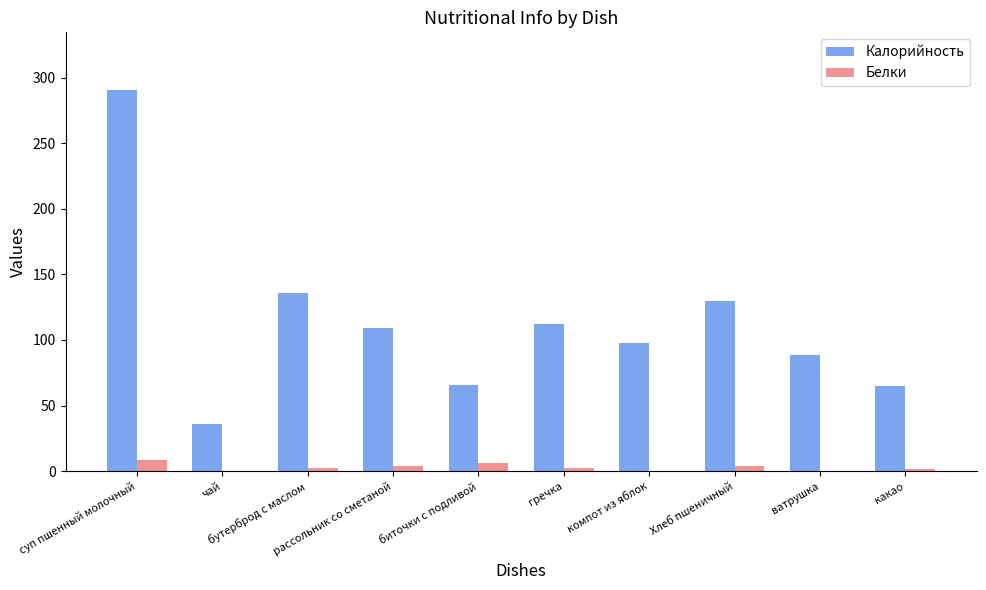

What is the difference between the Белки values at Хлеб пшеничный and биточки с подливой?

2.2